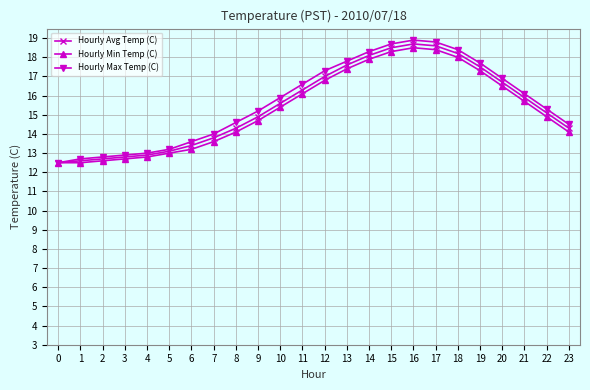

What is the sum of all Hourly Min Temp (C) values?

367.0